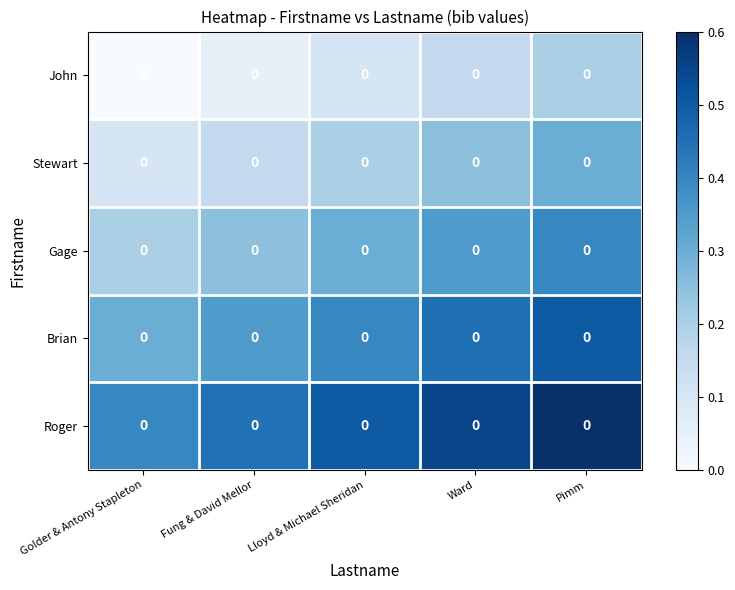

The value of Gage at Golder & Antony Stapleton is 0.0. True or false?

False